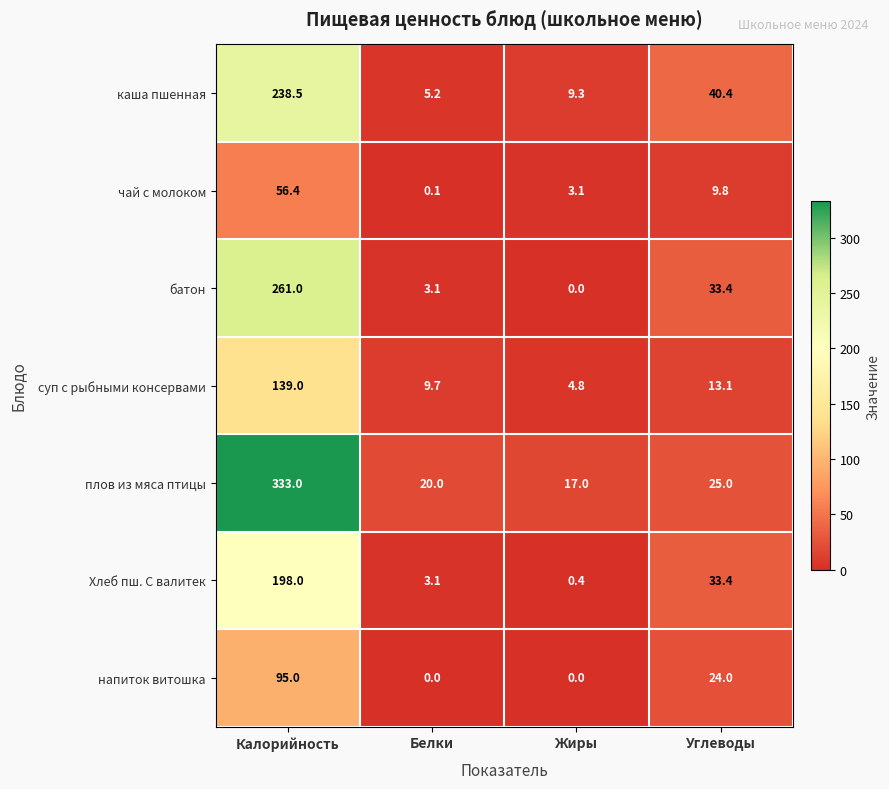

What is the sum of all Хлеб пш. С валитек values?

234.9